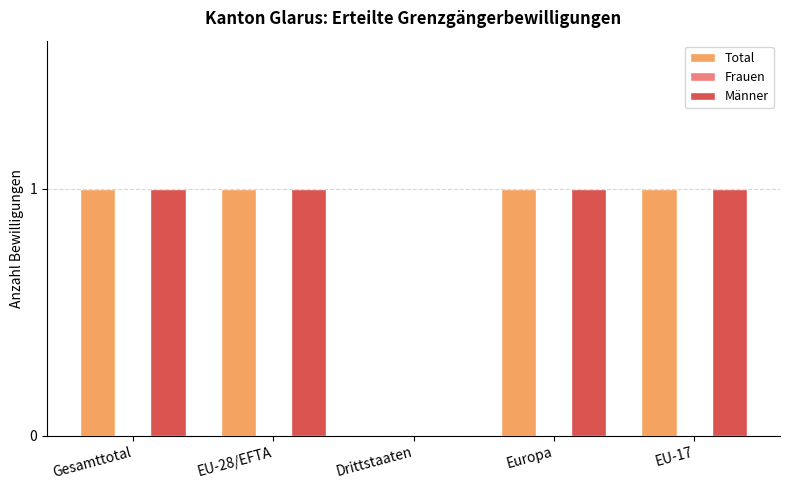

The value of Männer at Drittstaaten is 0. True or false?

True